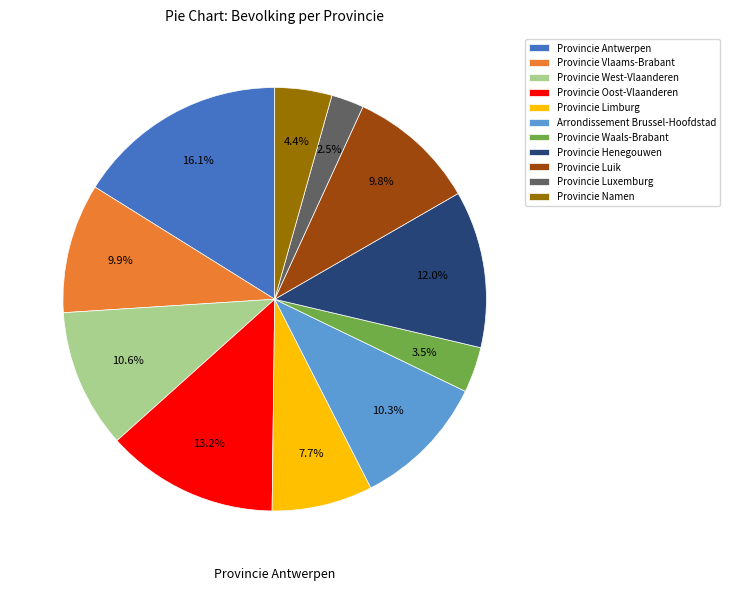

To the nearest percent, what is the difference between the Provincie Limburg and Provincie Waals-Brabant slice percentages?

4%